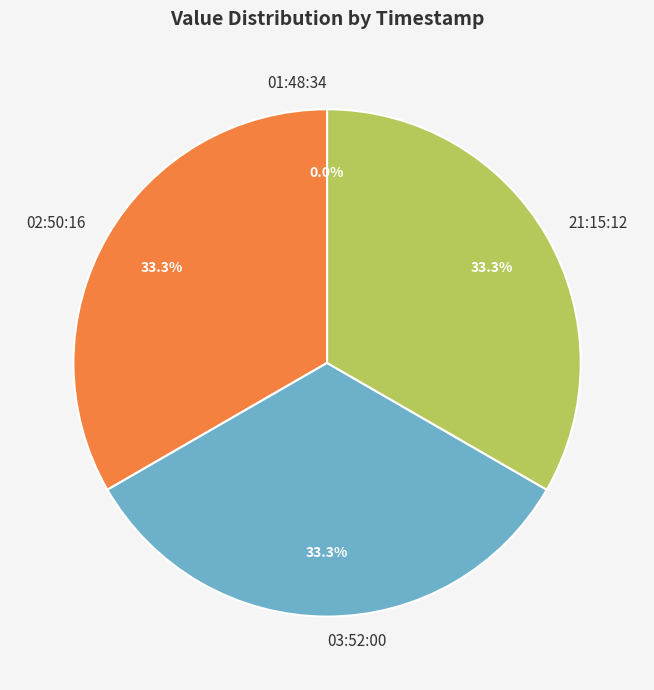

Is it true that 2023-09-12T21:15:12.039Z is 41% of the pie?

False